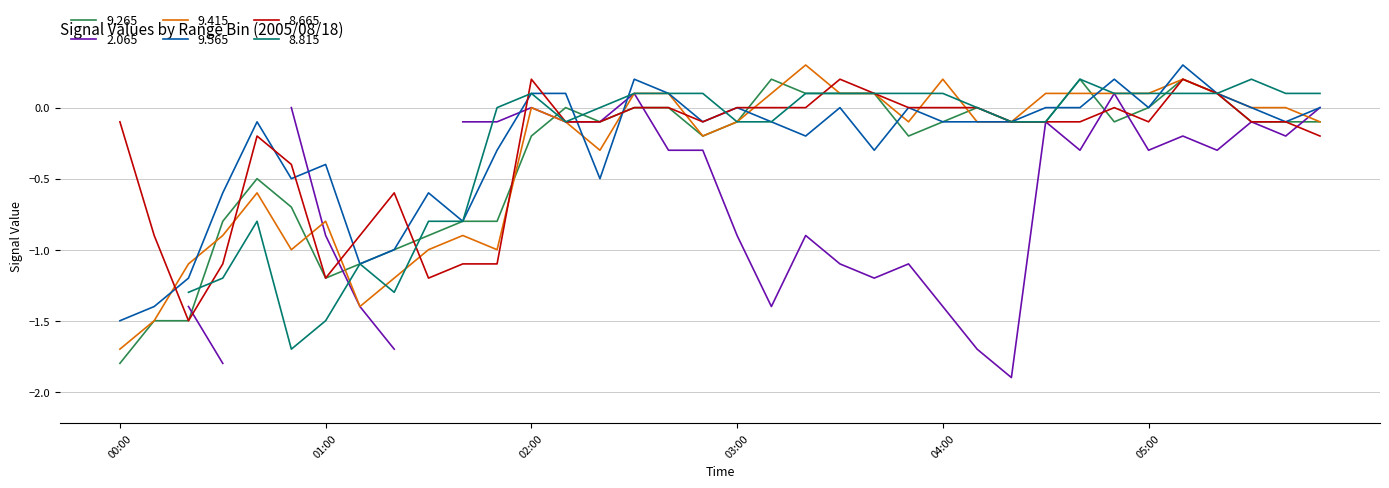

Which category has the lowest value in the 9.265 series?

00:00